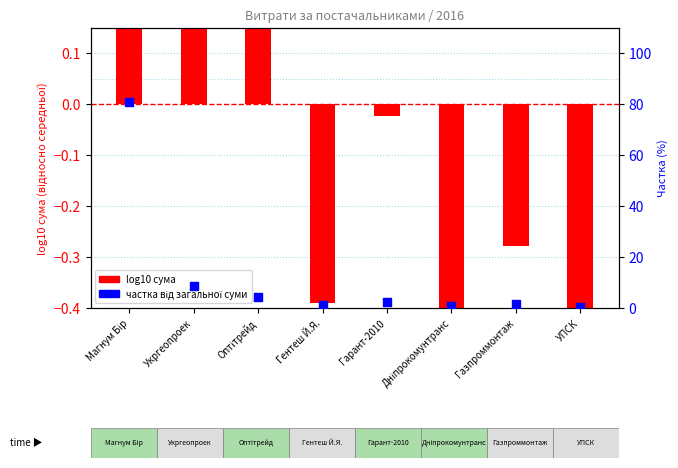

What is the total value across all series at Укргеопроек?

9.1